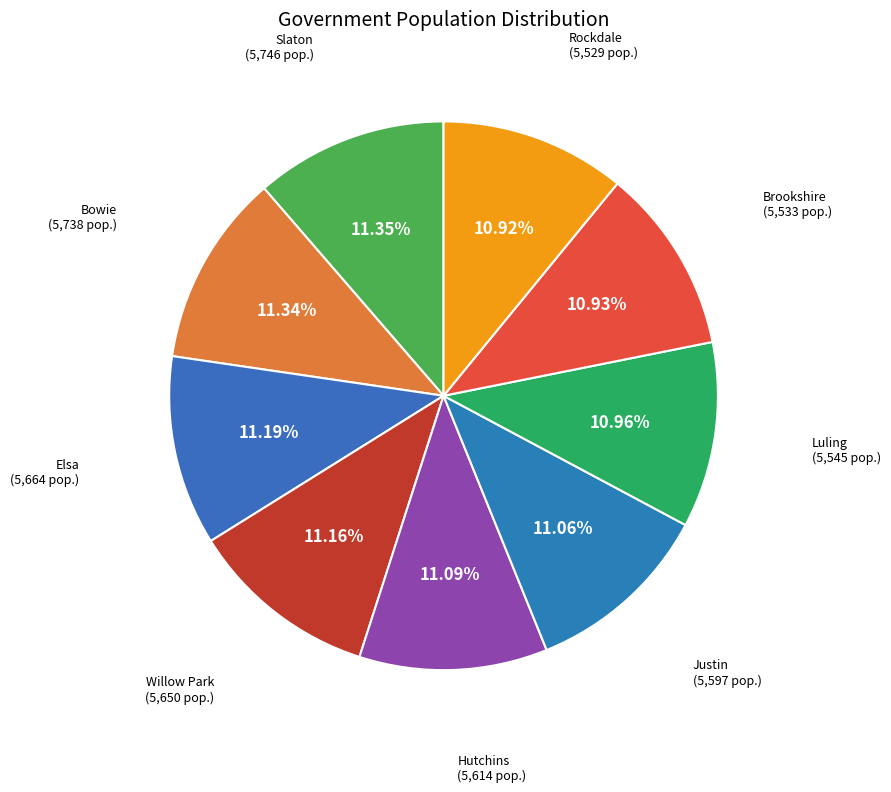

To the nearest percent, what is the average slice percentage?

11%